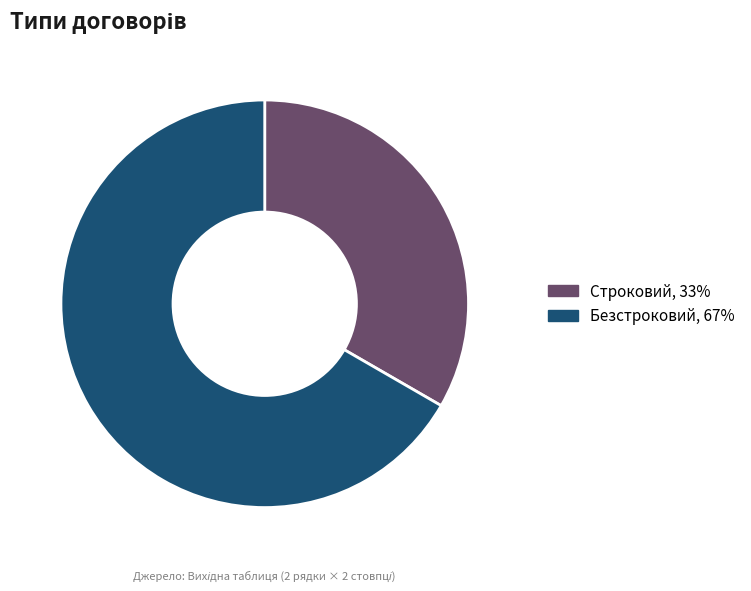

Is it true that Безстроковий is 80% of the pie?

False